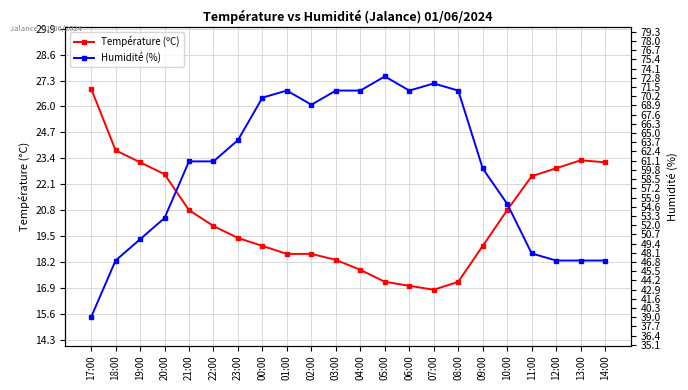

How many interior local valleys does the Humidité (%) series have?

2